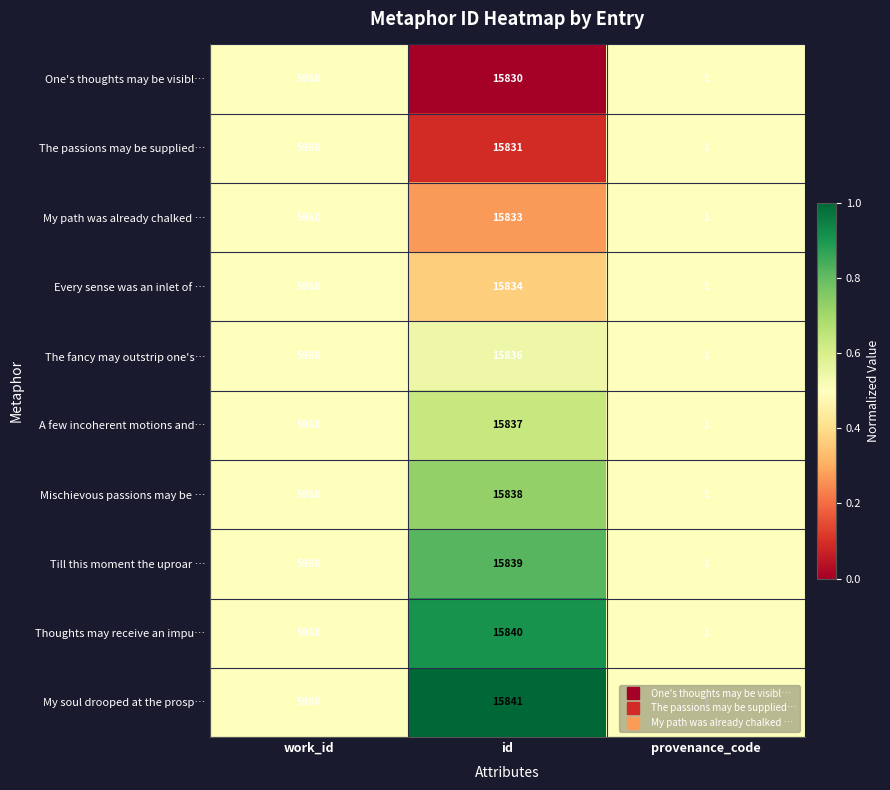

Which series has the largest total across all categories?

My soul drooped at the prosp…